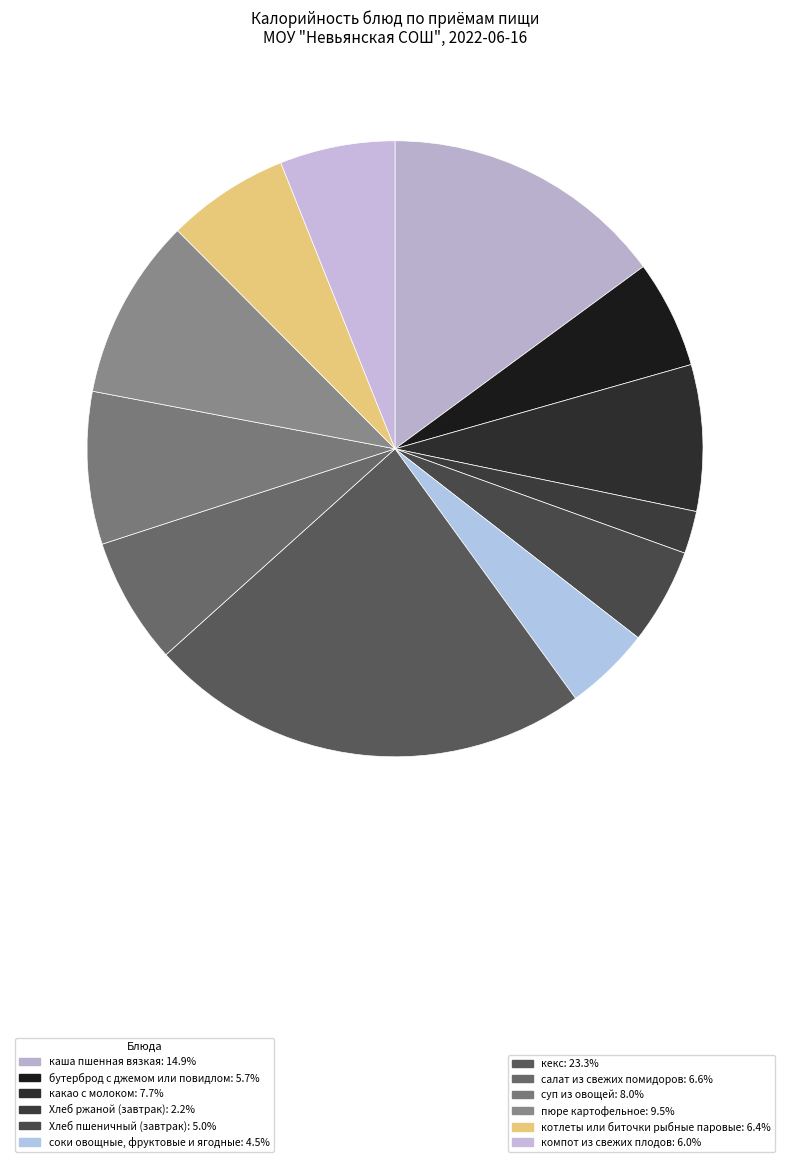

What is the smallest slice in the pie chart?

Хлеб ржаной (завтрак)